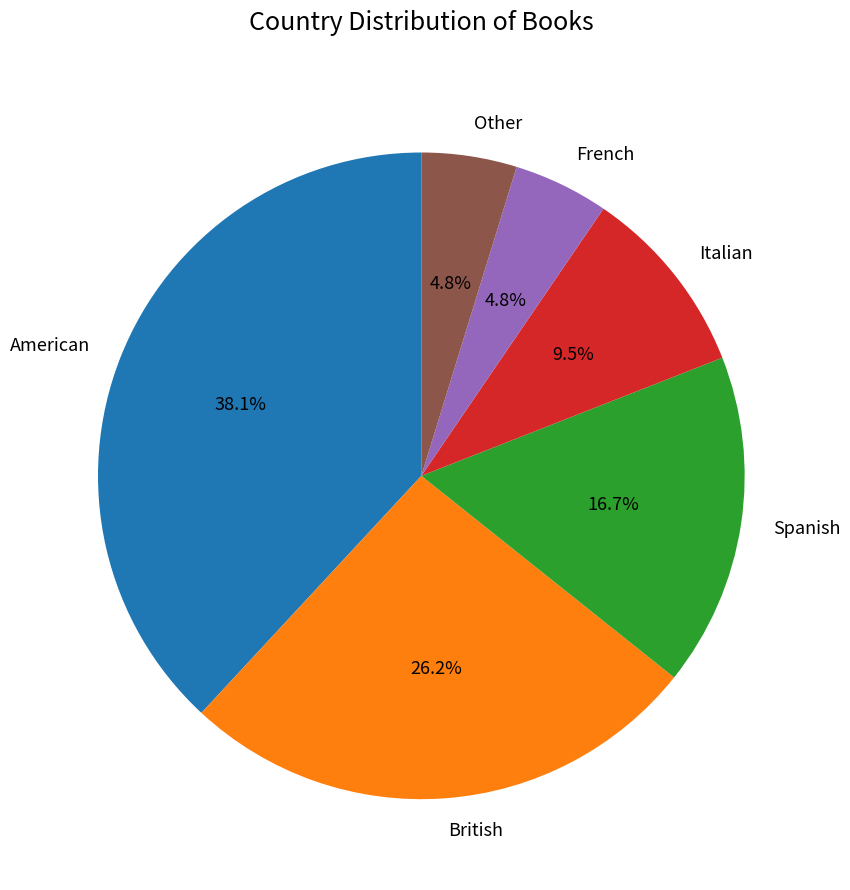

Is it true that French is 14% of the pie?

False